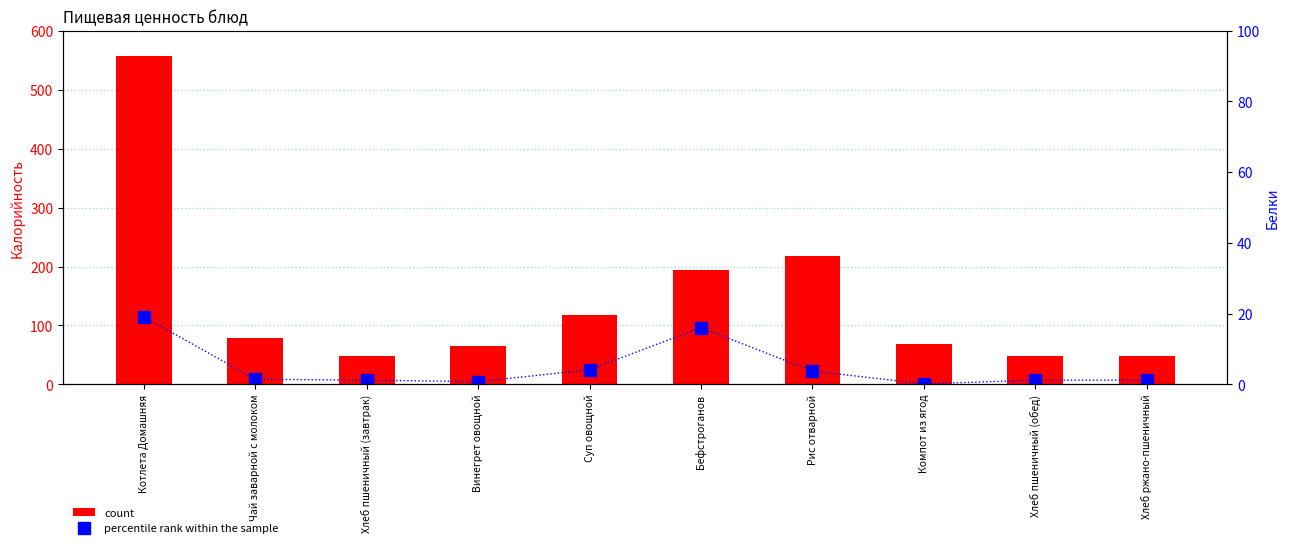

Reading left to right, extract all data points from this chart.

count: Котлета Домашняя=557.5	Чай заварной с молоком=78.8	Хлеб пшеничный (завтрак)=48.2	Винегрет овощной=66.0	Суп овощной=117.3	Бефстроганов=194.2	Рис отварной=218.2	Компот из ягод=68.9	Хлеб пшеничный (обед)=48.2	Хлеб ржано-пшеничный=48.2
percentile rank within the sample: Котлета Домашняя=19.1	Чай заварной с молоком=1.5	Хлеб пшеничный (завтрак)=1.2	Винегрет овощной=0.8	Суп овощной=4.1	Бефстроганов=16.1	Рис отварной=3.8	Компот из ягод=0.2	Хлеб пшеничный (обед)=1.2	Хлеб ржано-пшеничный=1.2